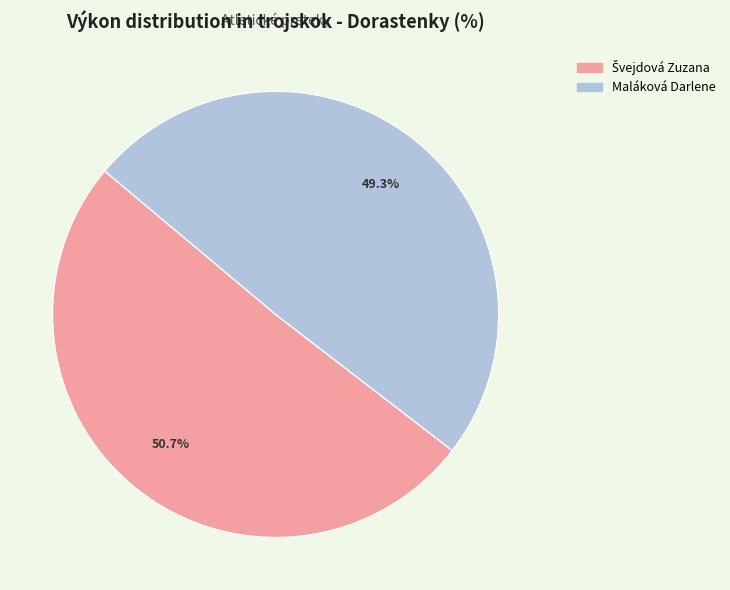

To the nearest percent, what is the difference between the largest and smallest slice percentages?

1%